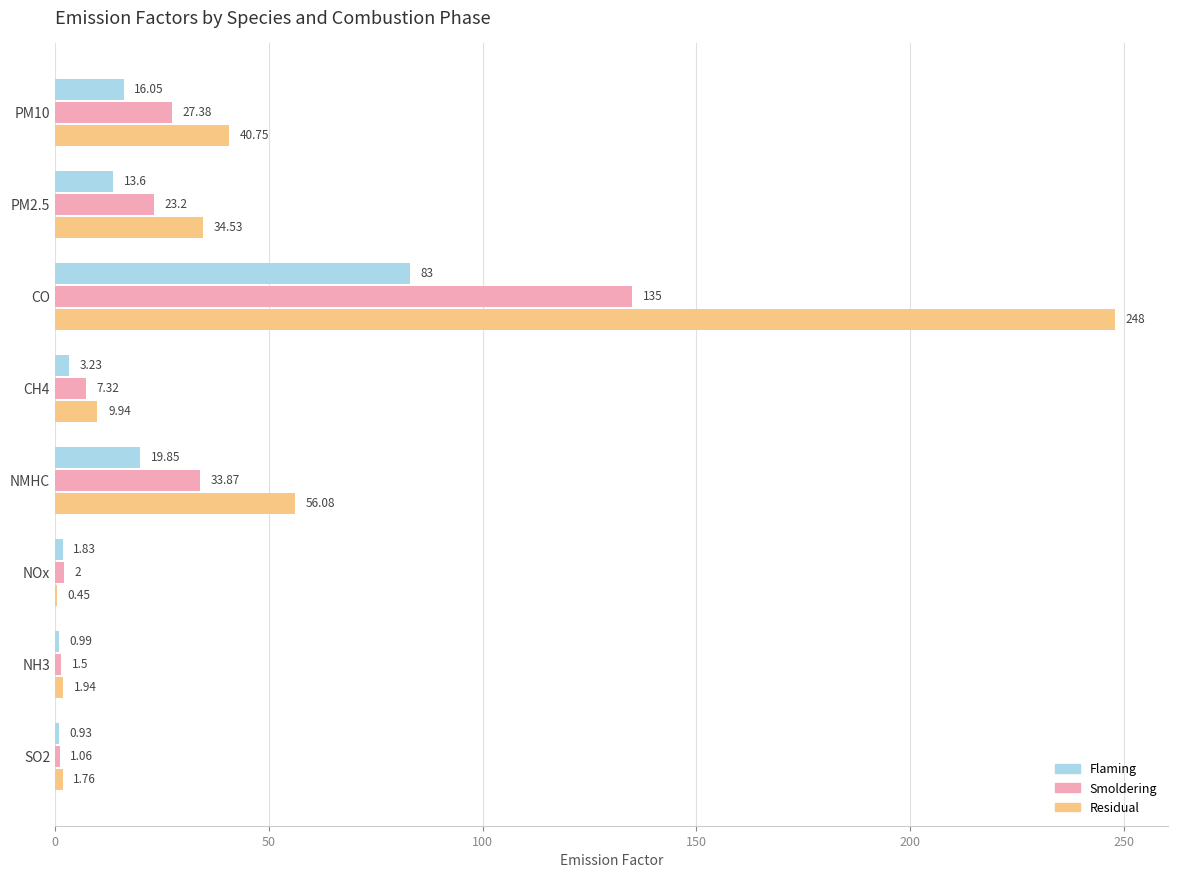

At which label is Residual closest to 124?

NMHC